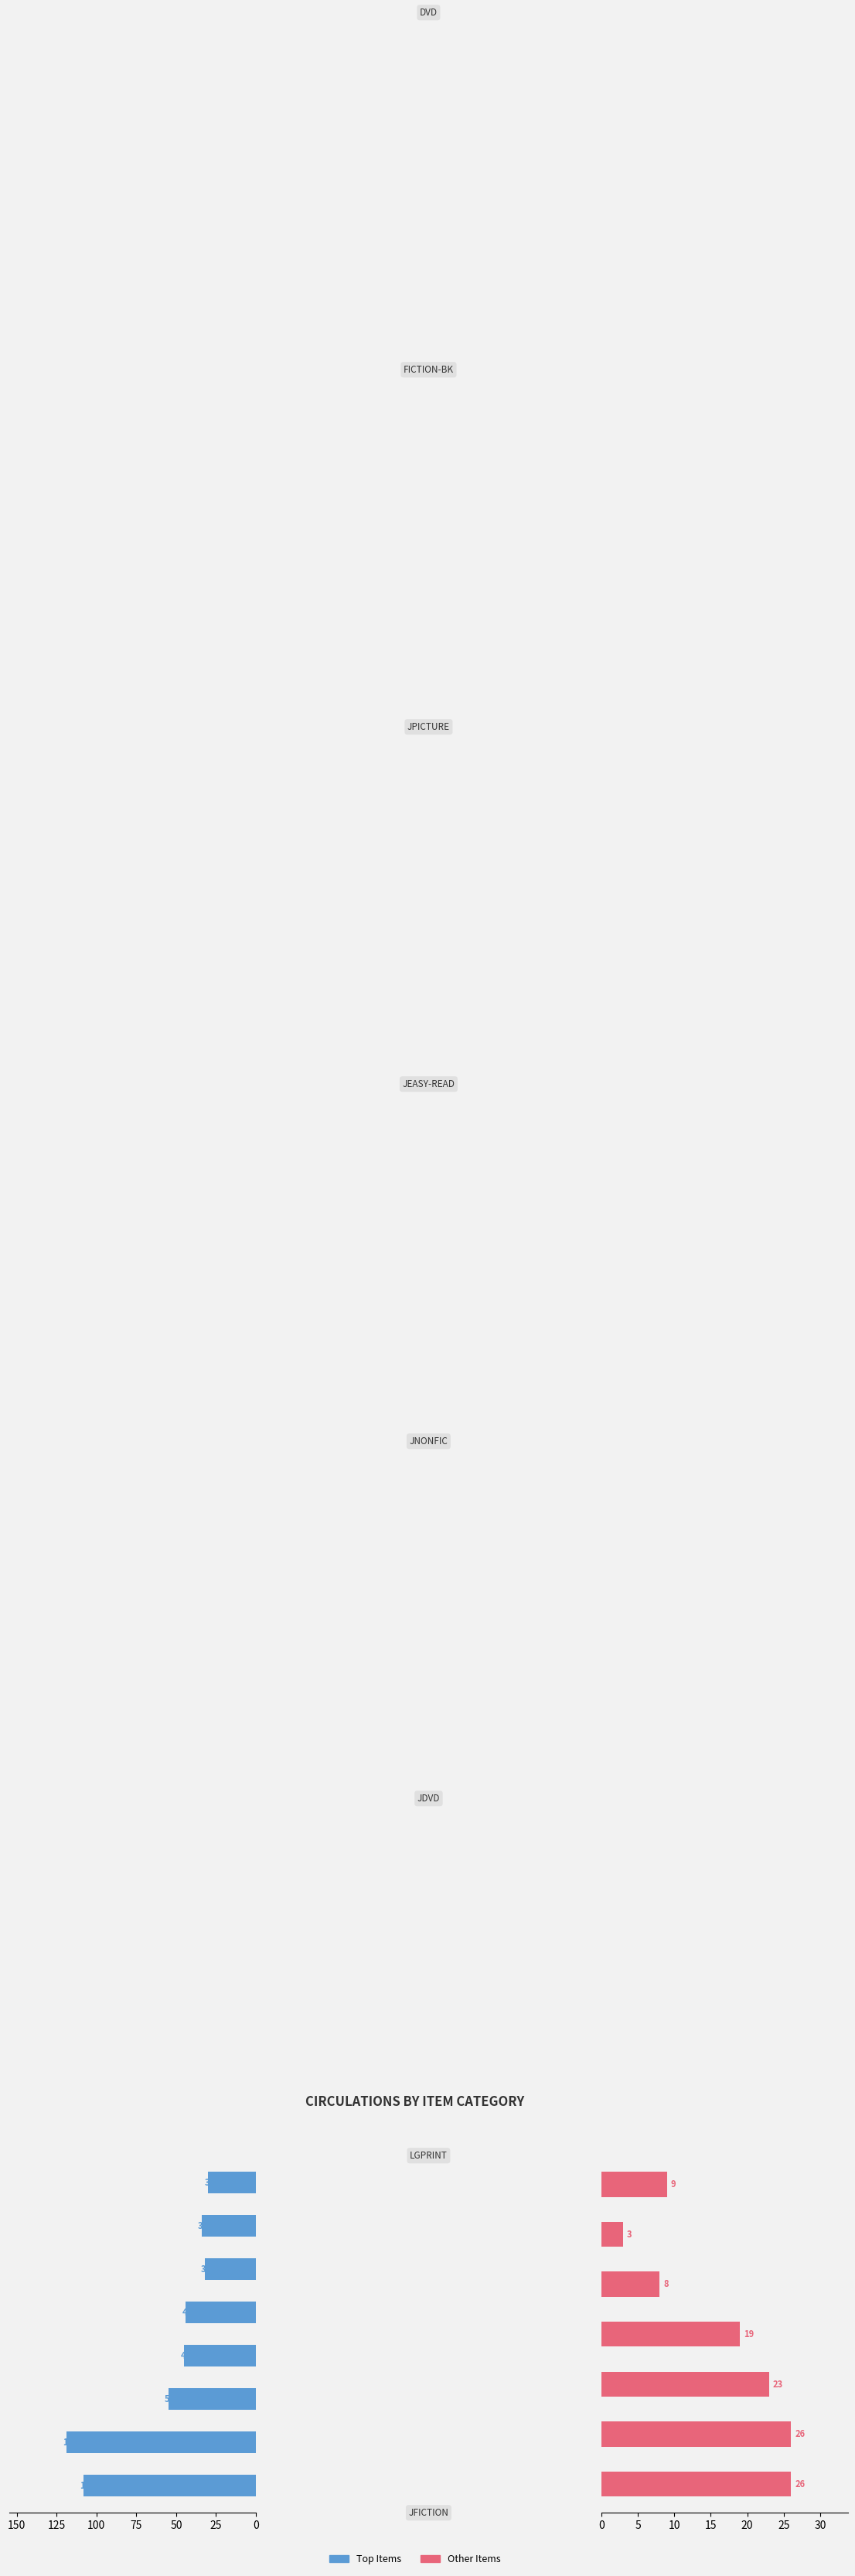

What is the label of the 6th bar from the left?

JDVD